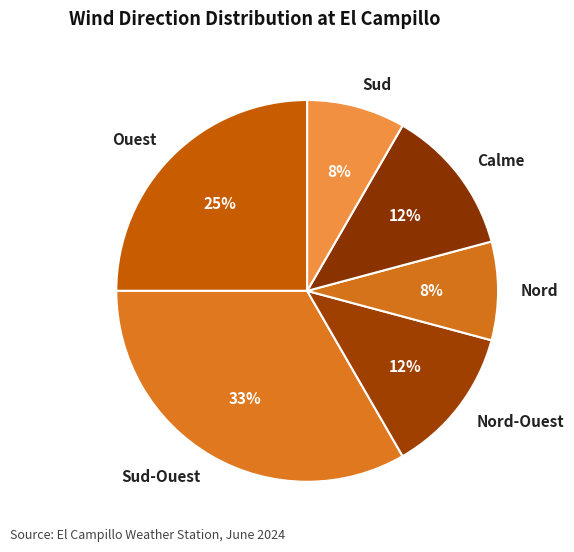

To the nearest percent, what is the average slice percentage?

17%